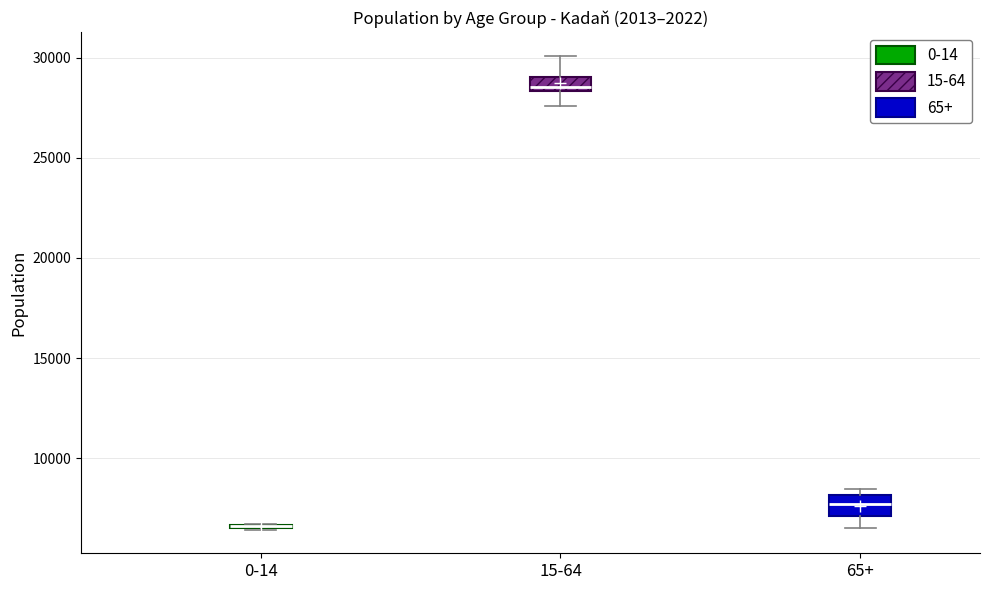

Where does the upper whisker of the box for 15-64 end on the y-axis? The values are not printed on the chart, so give them approximately, as read against the axis.

30000